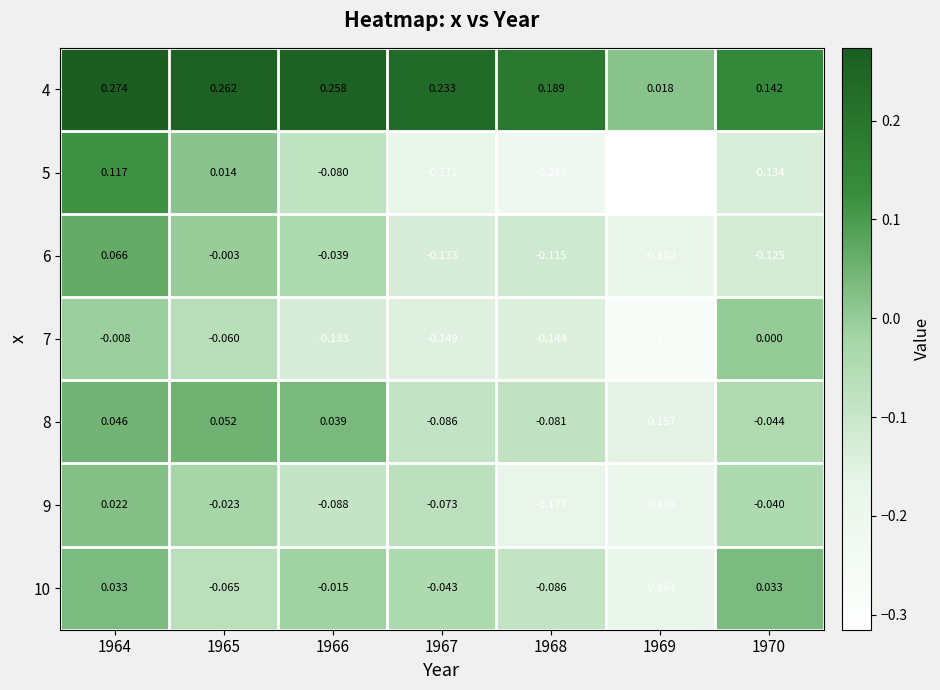

Is the value of 9 at 1967 greater than the value of 6 at 1969?

Yes